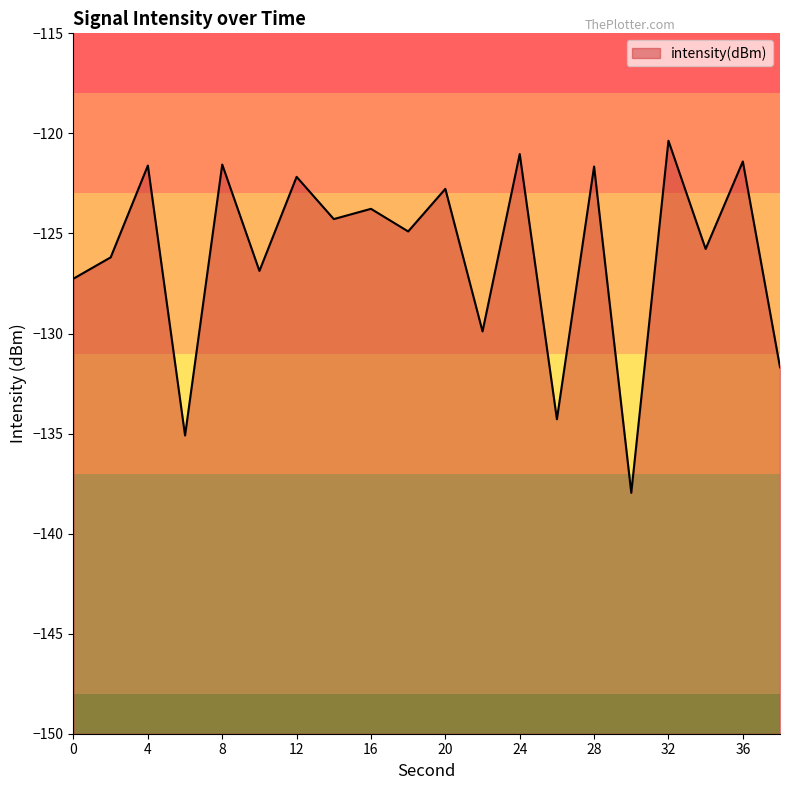

At which category does the data reach its first local peak?

4